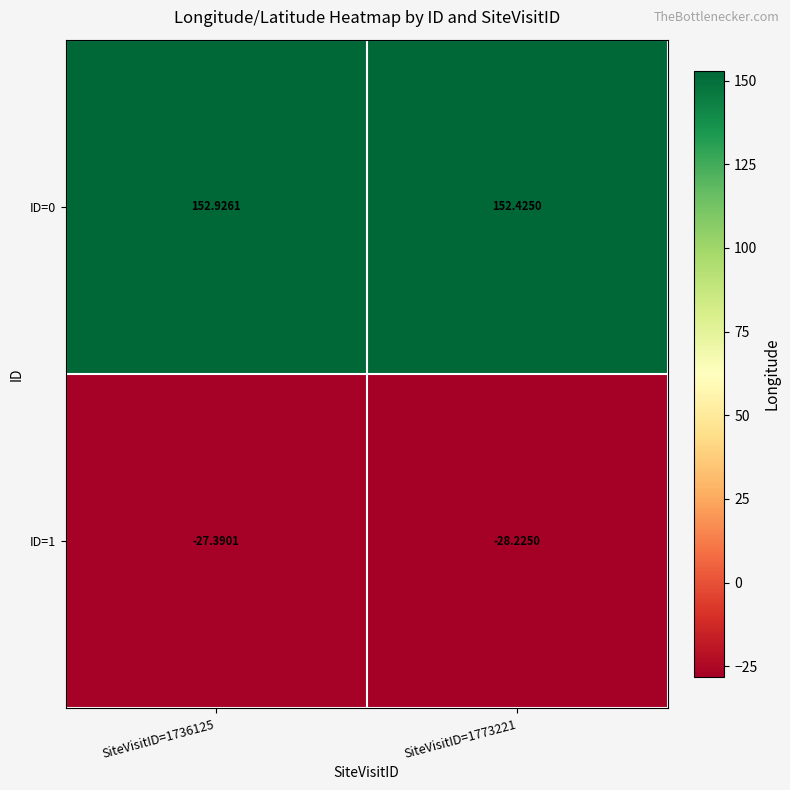

Reading right to left, transcribe all the data shown in this chart.

ID=0: SiteVisitID=1773221=152.4	SiteVisitID=1736125=152.9
ID=1: SiteVisitID=1773221=-28.2	SiteVisitID=1736125=-27.4